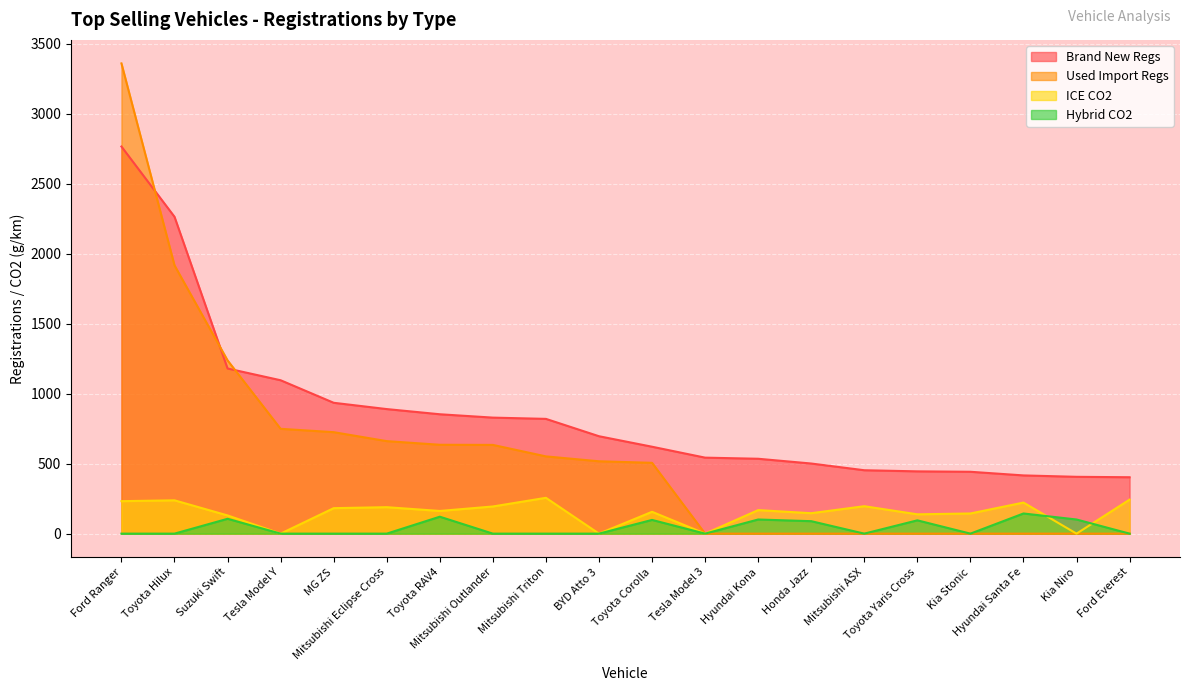

What is the label of the 13th point from the left?

Hyundai Kona